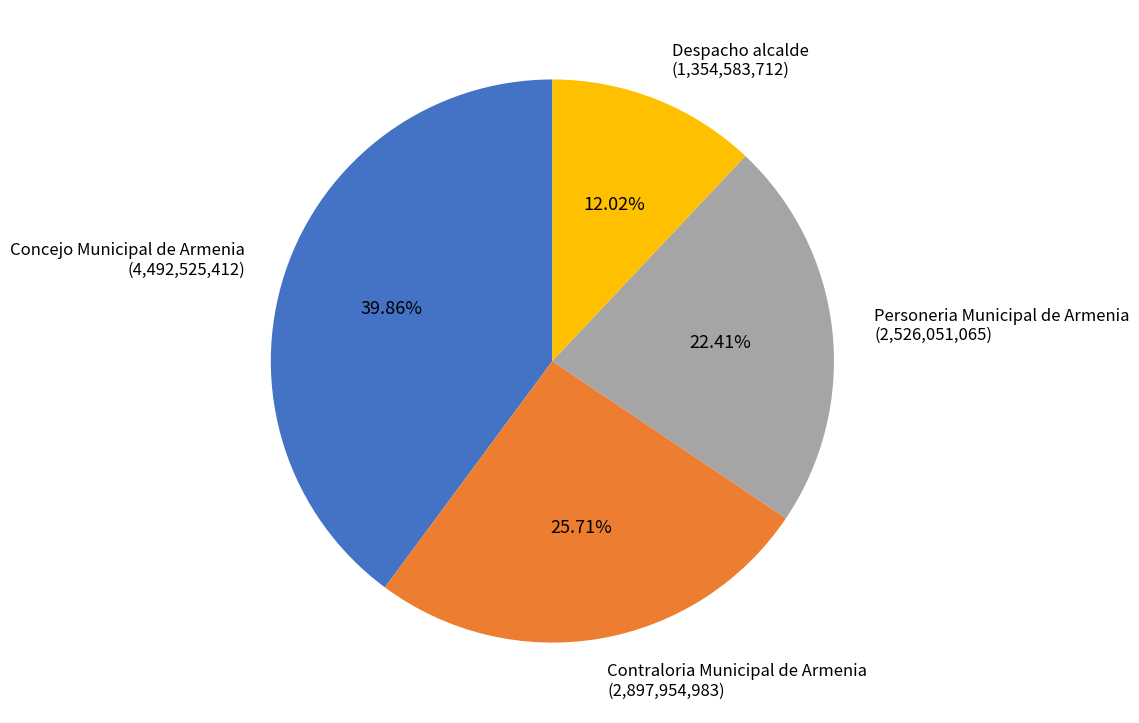

Between Contraloria Municipal de Armenia and Personeria Municipal de Armenia, which is larger?

Contraloria Municipal de Armenia